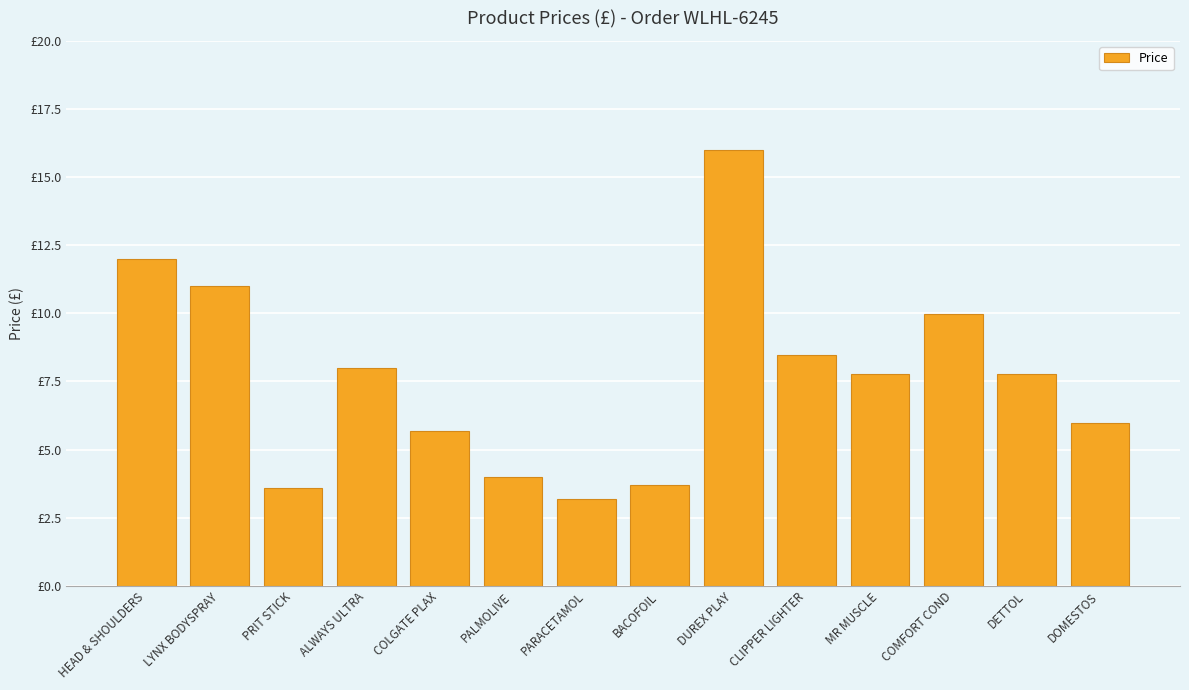

What is the value of the 8th bar from the left?

3.7